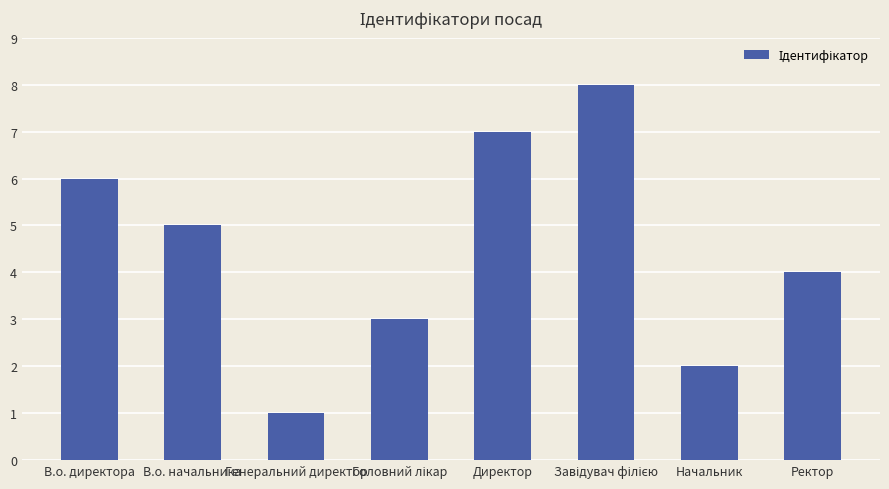

Where is the data nearest to the value 4?

Ректор